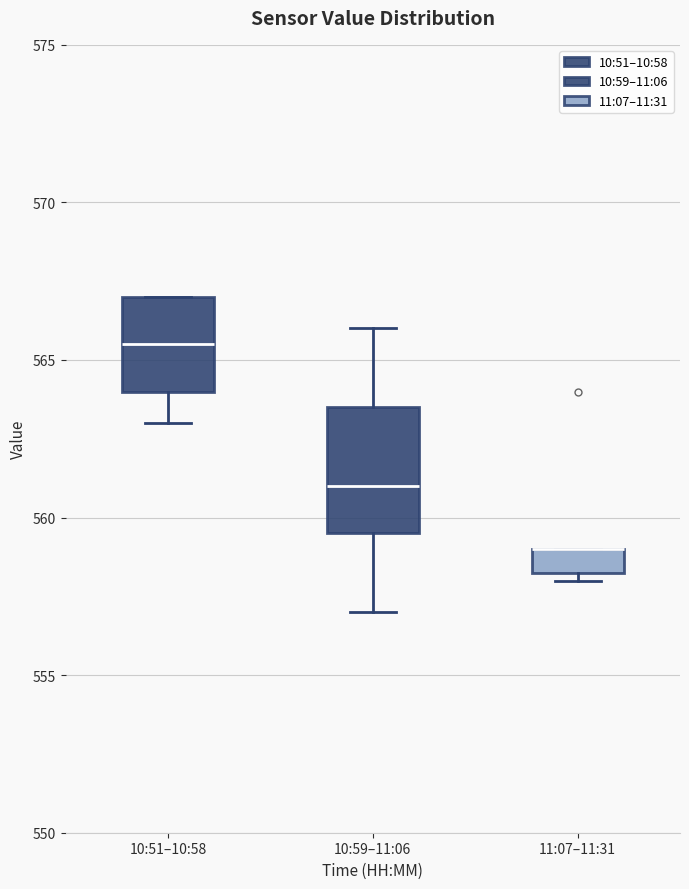

Reading left to right, read every box against the y-axis: the position of its median line, the range the box covers, and the ends of its whiskers. The values are not printed on the chart, so give them approximately, as read against the axis.

10:51–10:58: median 565.5, box 564.0 to 567.0, whiskers 563.0 to 567.0
10:59–11:06: median 561.0, box 559.5 to 563.5, whiskers 557.0 to 566.0
11:07–11:31: median 559.0 (drawn on the box's upper edge), box 558.5 to 559.0, whiskers 558.0 to 559.0